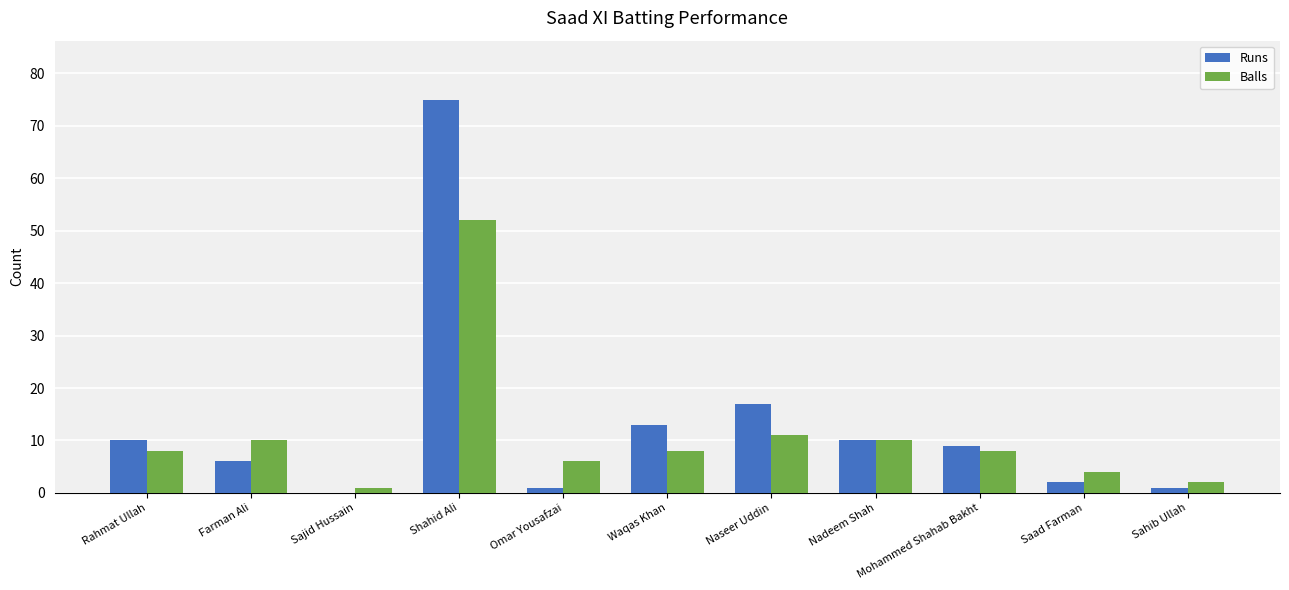

Between Farman Ali and Saad Farman, which series saw the biggest shift?

Balls